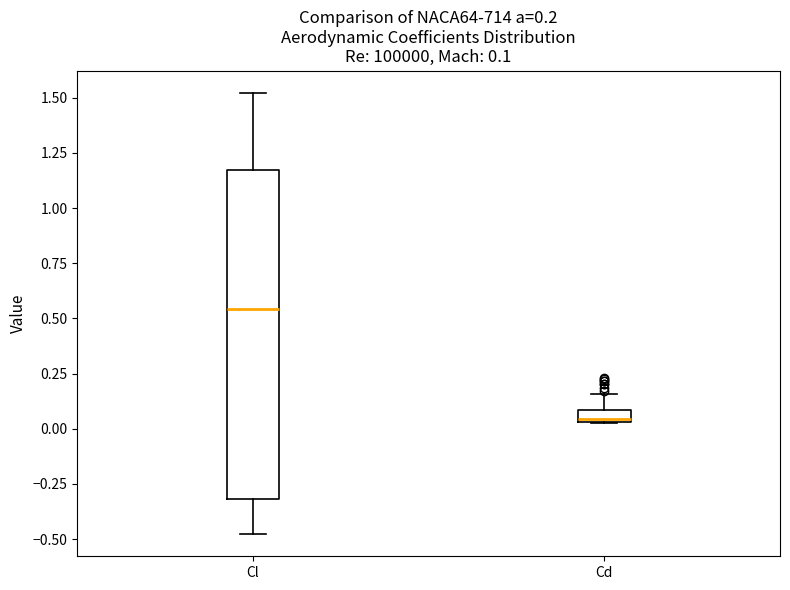

Which box's median line is the highest?

Cl